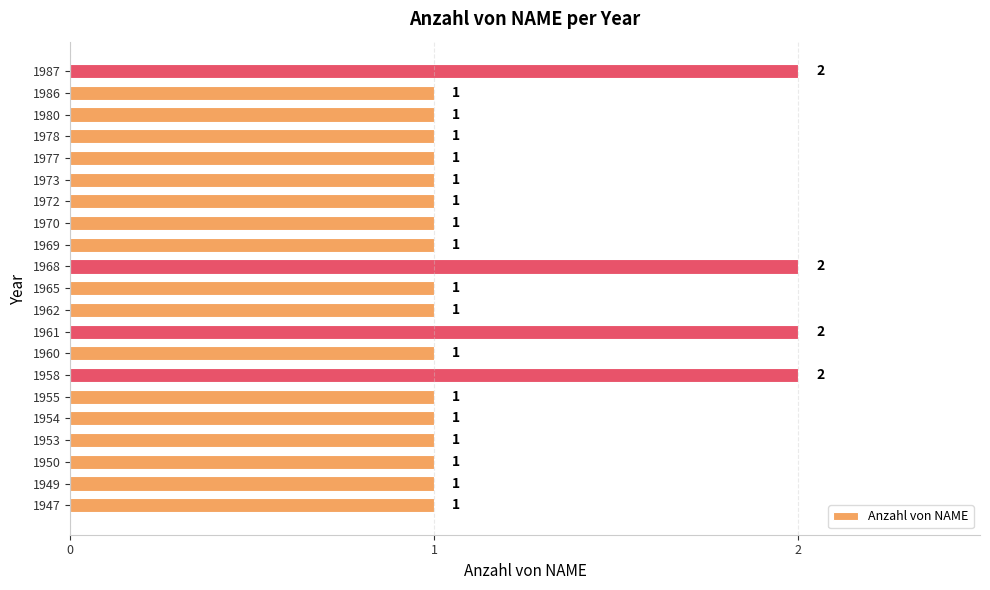

Does the chart contain any negative values?

No